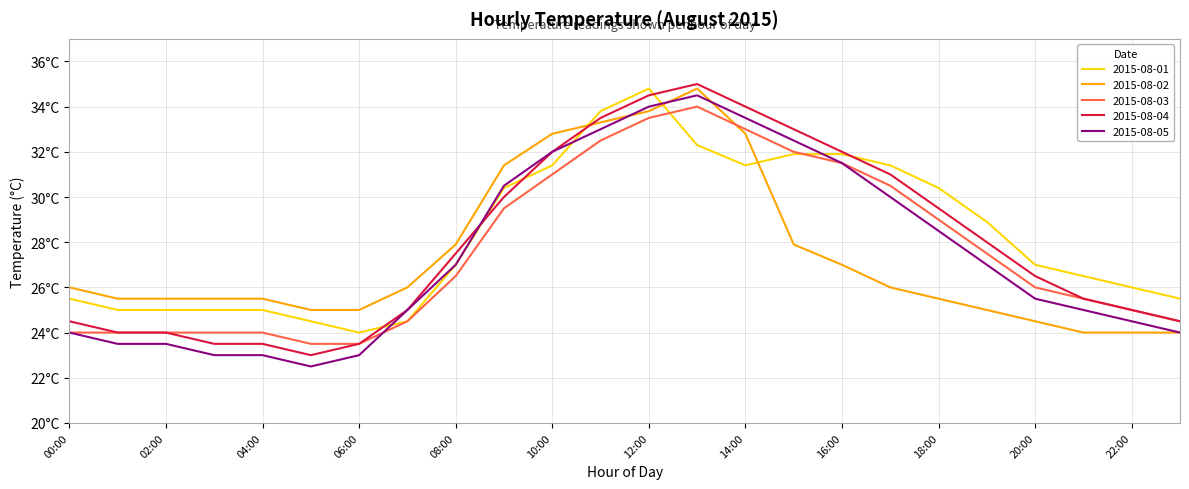

How many interior local peaks does the 2015-08-03 series have?

1